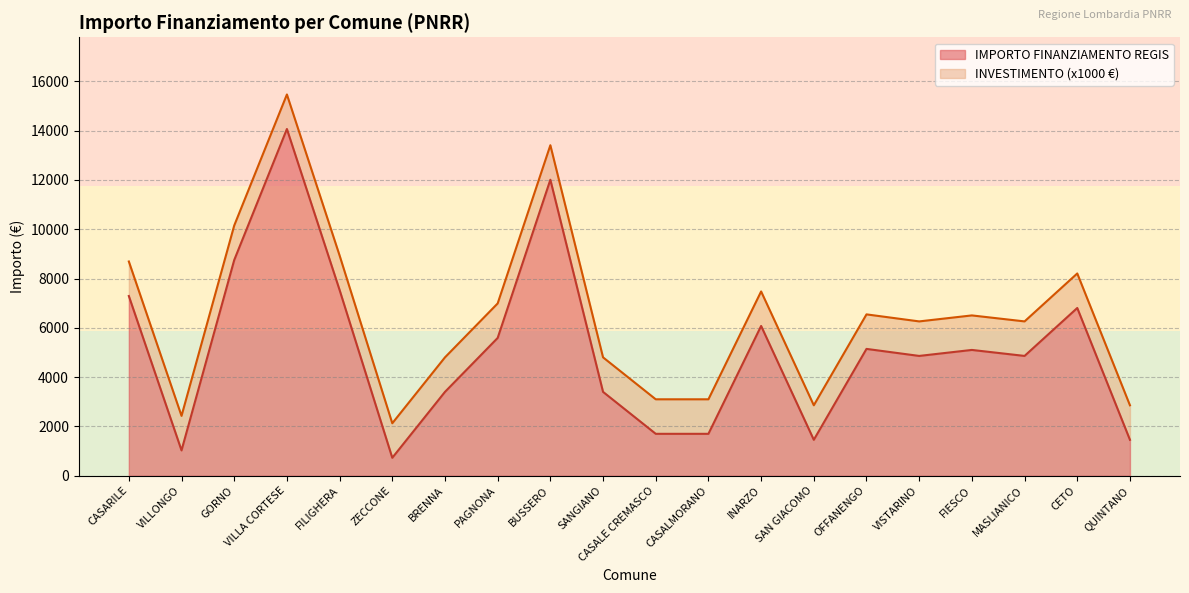

Where is the first local minimum?

VILLONGO